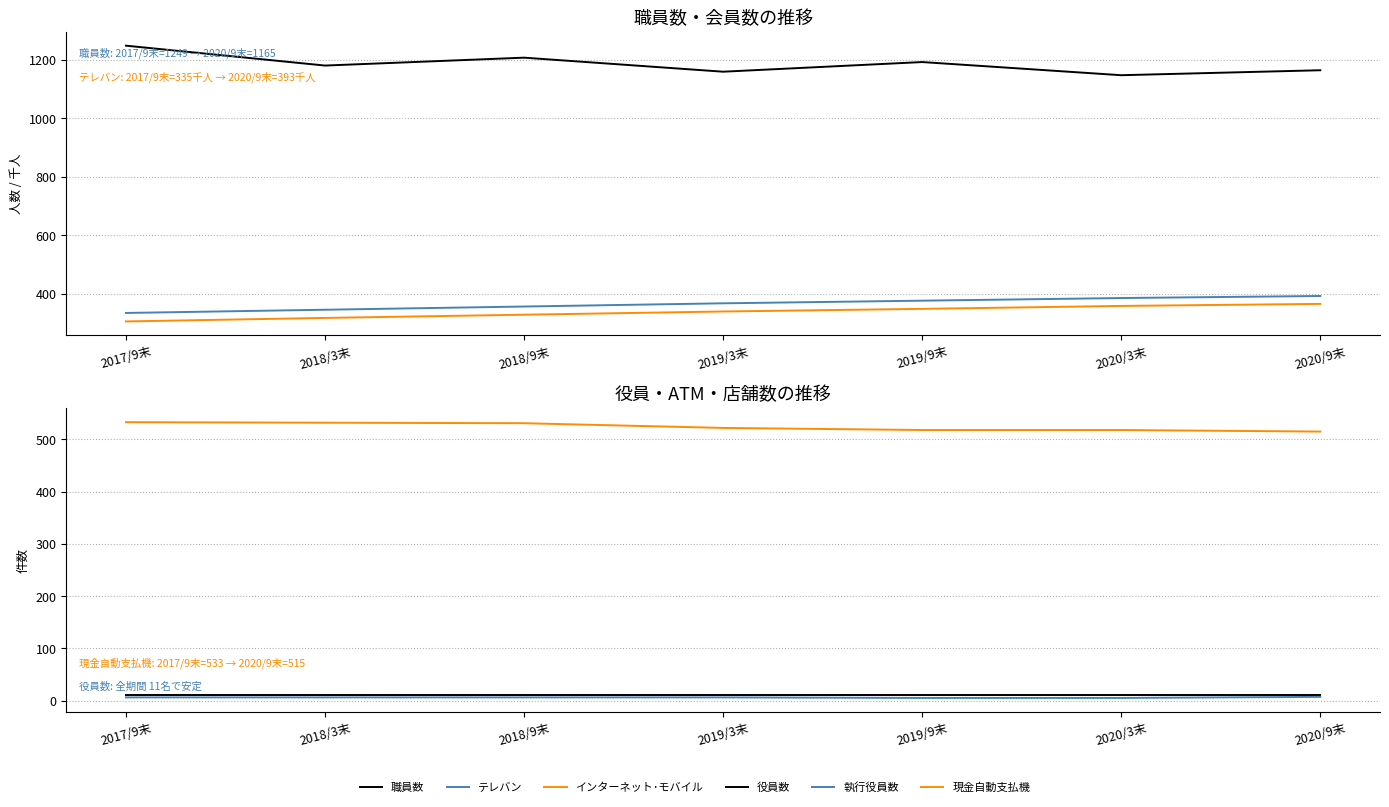

Is this an area chart (filled region under the line)?

No